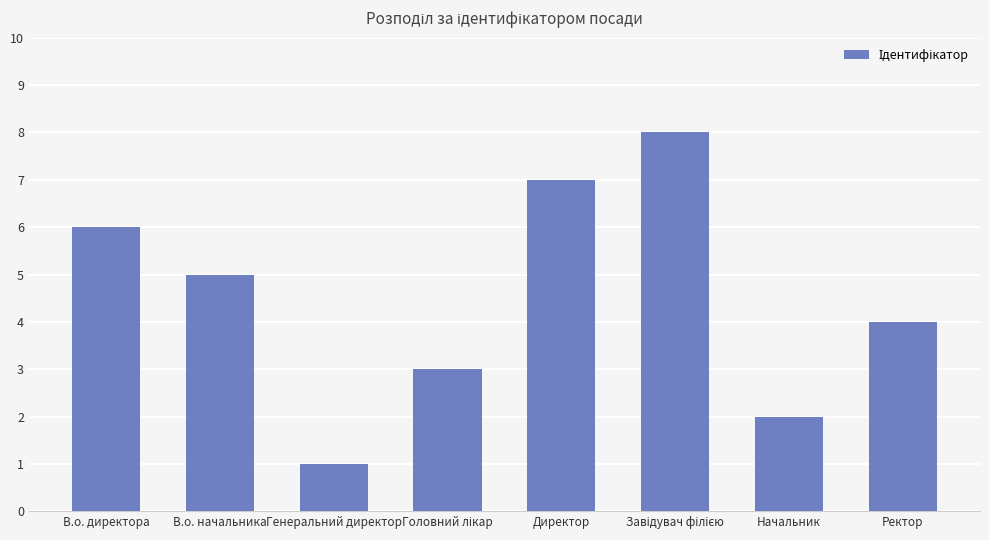

What is the label of the 1st bar from the right?

Ректор